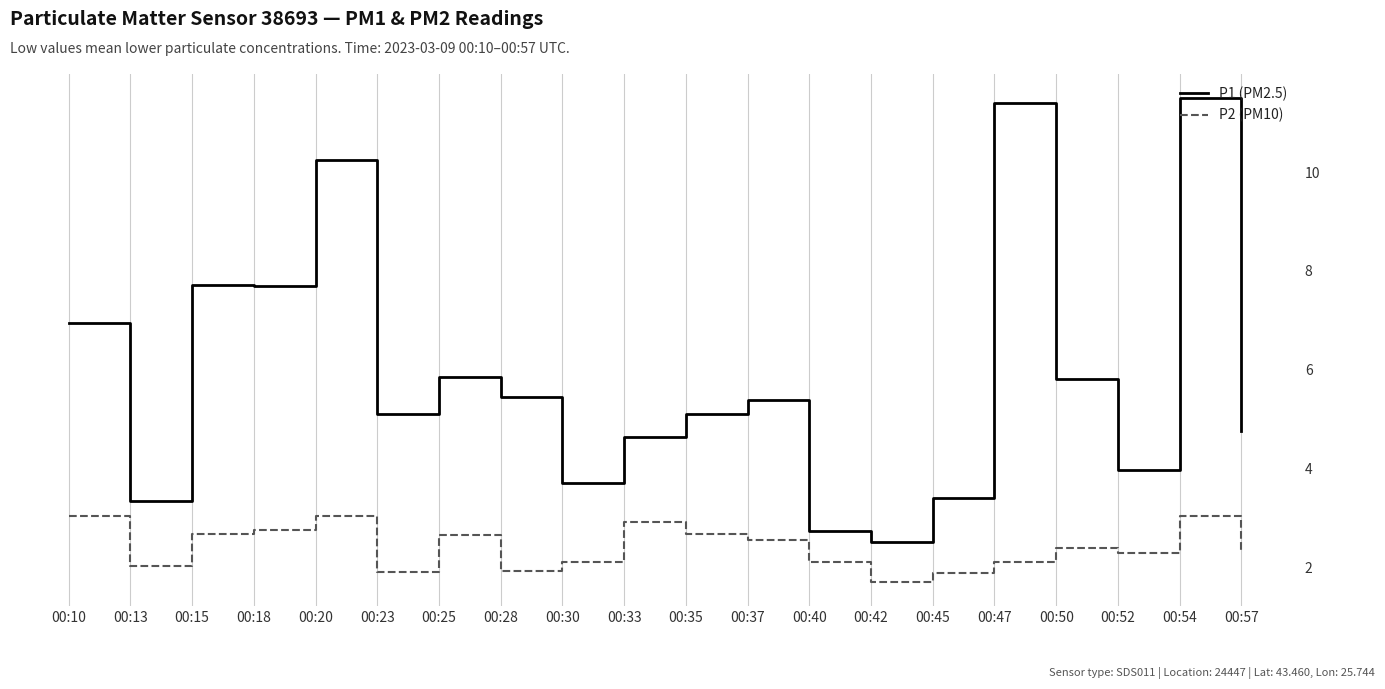

List the series in order of their overall mean, highest first.

P1 (PM2.5), P2 (PM10)